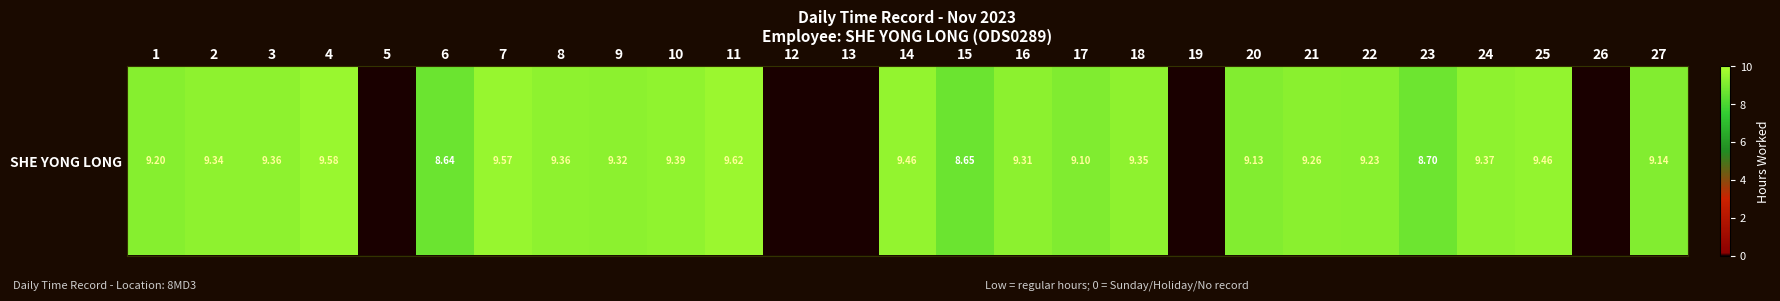

Reading left to right, what are all the values shown in this chart?

1=9.2	2=9.3	3=9.4	4=9.6	5=0.0	6=8.6	7=9.6	8=9.4	9=9.3	10=9.4	11=9.6	12=0.0	13=0.0	14=9.5	15=8.7	16=9.3	17=9.1	18=9.3	19=0.0	20=9.1	21=9.3	22=9.2	23=8.7	24=9.4	25=9.5	26=0.0	27=9.1